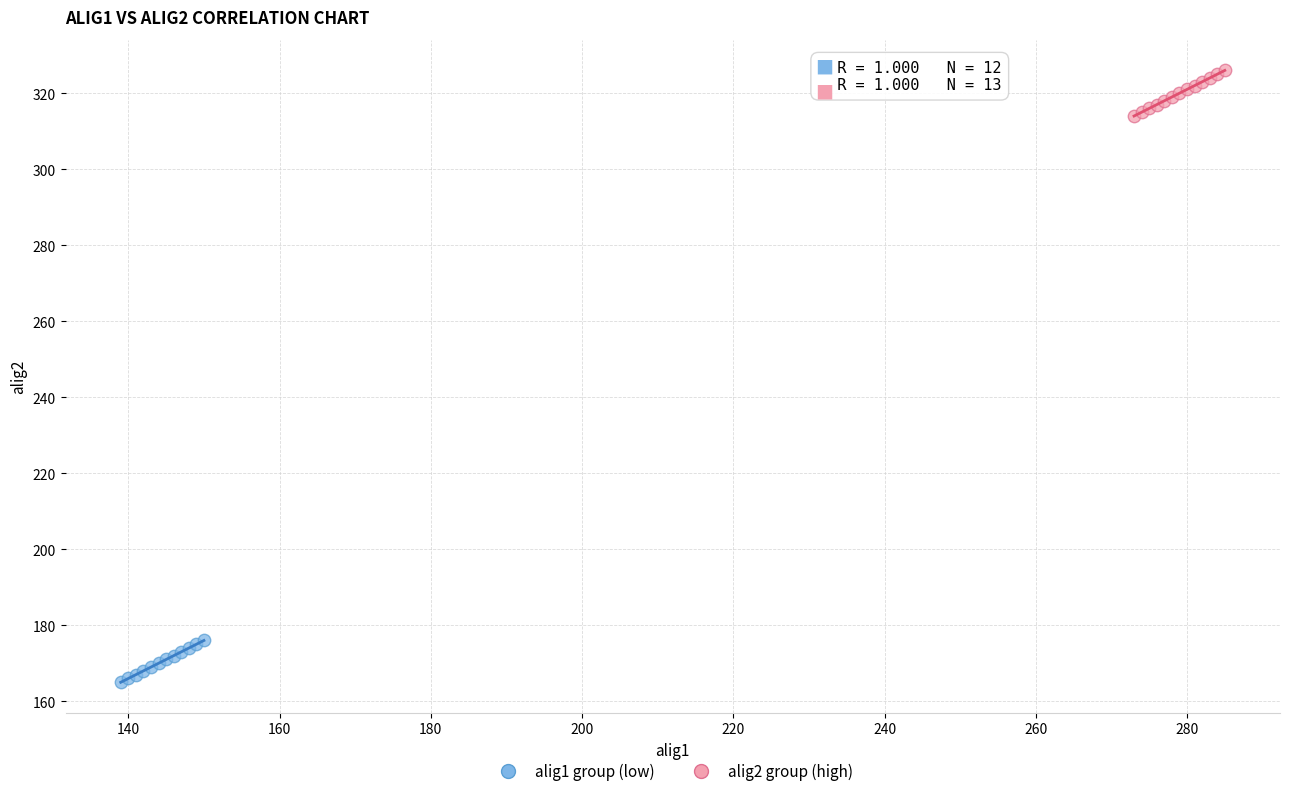

What are all the series names shown in the legend?

alig1 group (low), alig2 group (high)